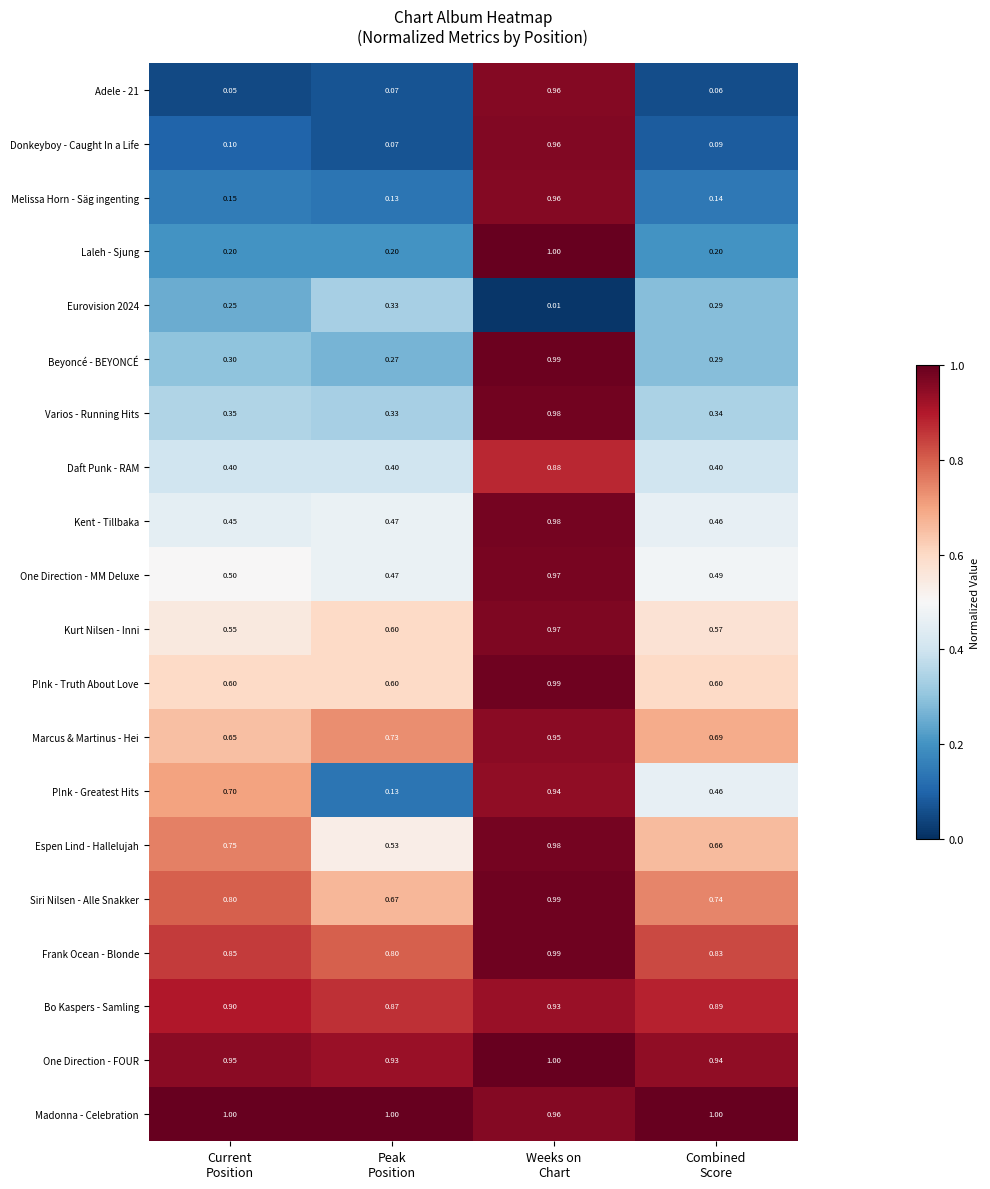

Which series has the largest total across all categories?

Madonna - Celebration